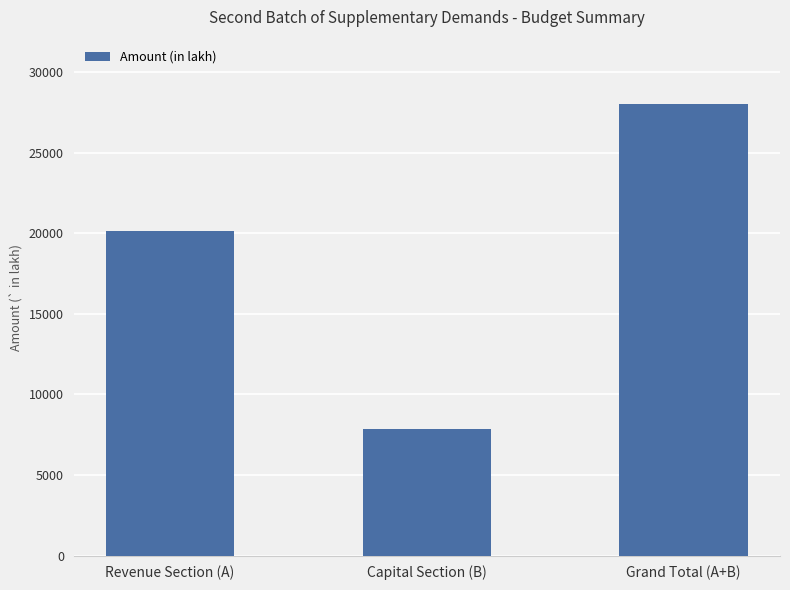

Reading right to left, extract all data points from this chart.

Grand Total (A+B)=27993.0	Capital Section (B)=7871.1	Revenue Section (A)=20121.9